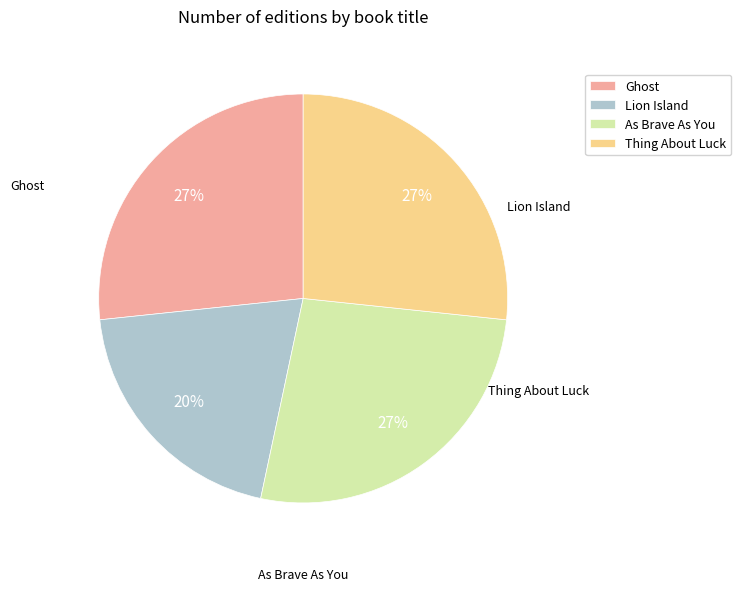

Do Lion Island and Thing About Luck together represent more than half of the pie?

No